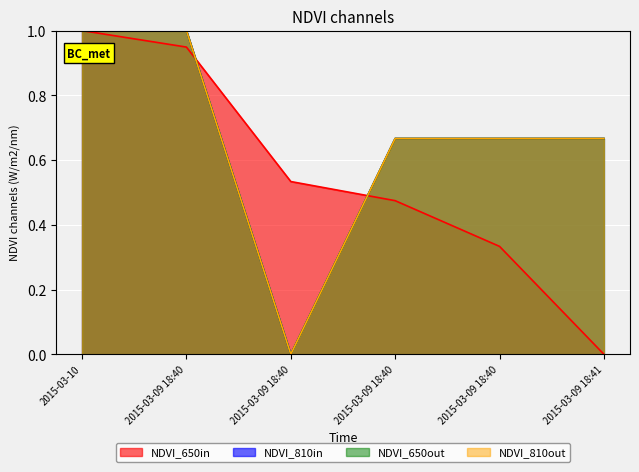

Reading left to right, what are all the values shown in this chart?

CID: 1.0	0.9	0.5	0.5	0.3	0.0
Line(C): 1.0	1.0	0.0	0.7	0.7	0.7
Page: 1.0	1.0	0.0	0.7	0.7	0.7
Line: 1.0	1.0	0.0	0.7	0.7	0.7